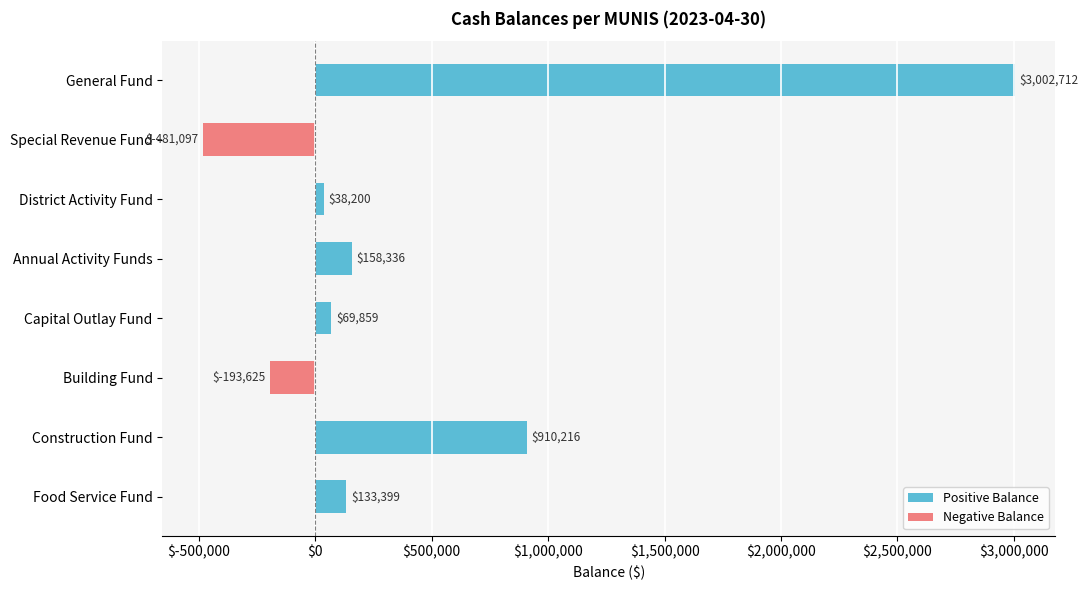

The value of Positive Balance at Special Revenue Fund is -1654719.8. True or false?

False